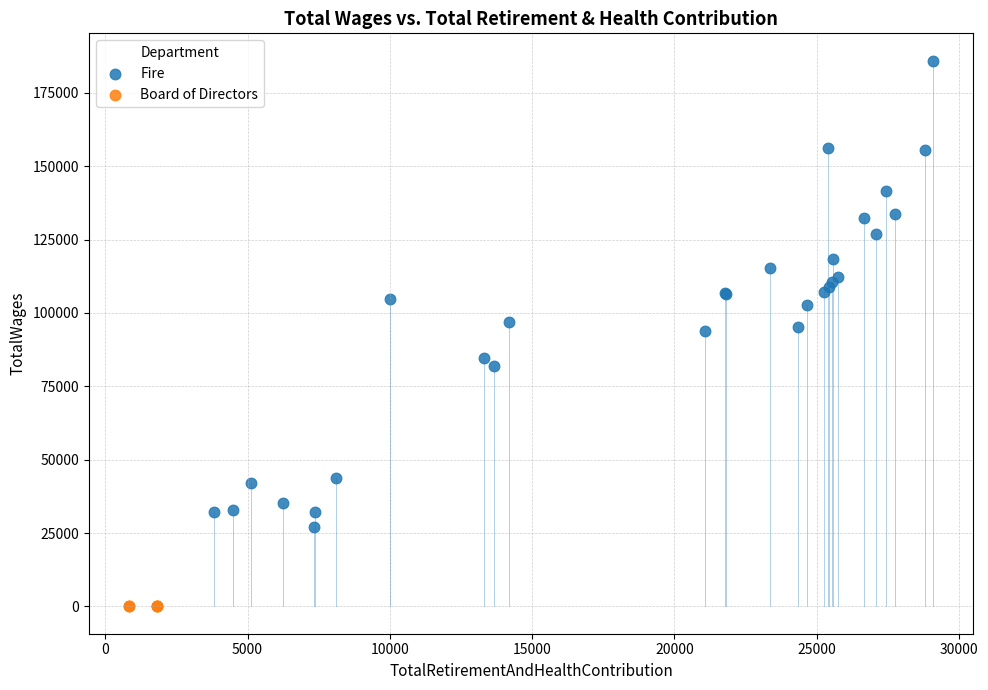

Which series reaches the minimum Y coordinate?

Board of Directors